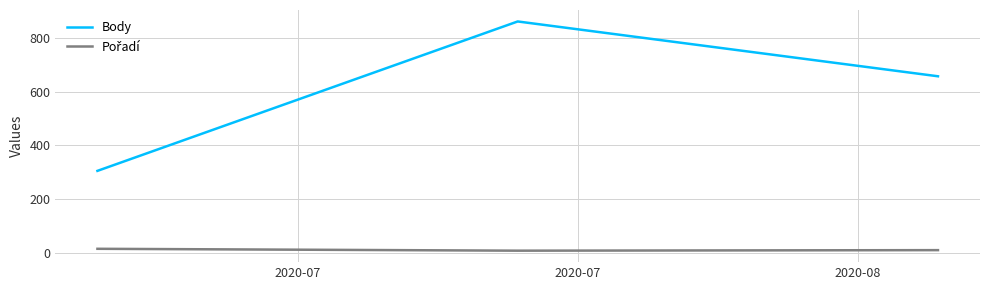

Which series has the largest total across all categories?

Body